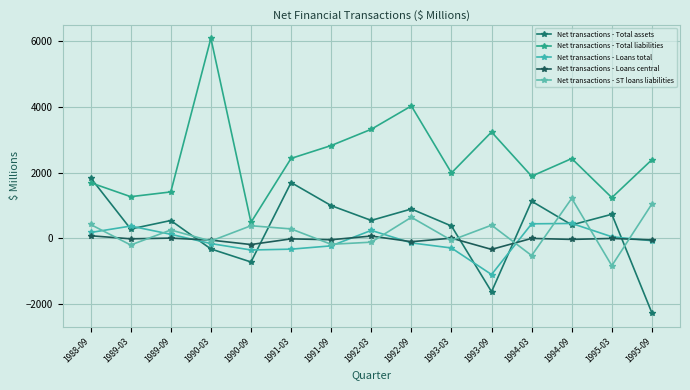

True or false: Net transactions - Total assets has more than 1 points higher than both neighbors.

True